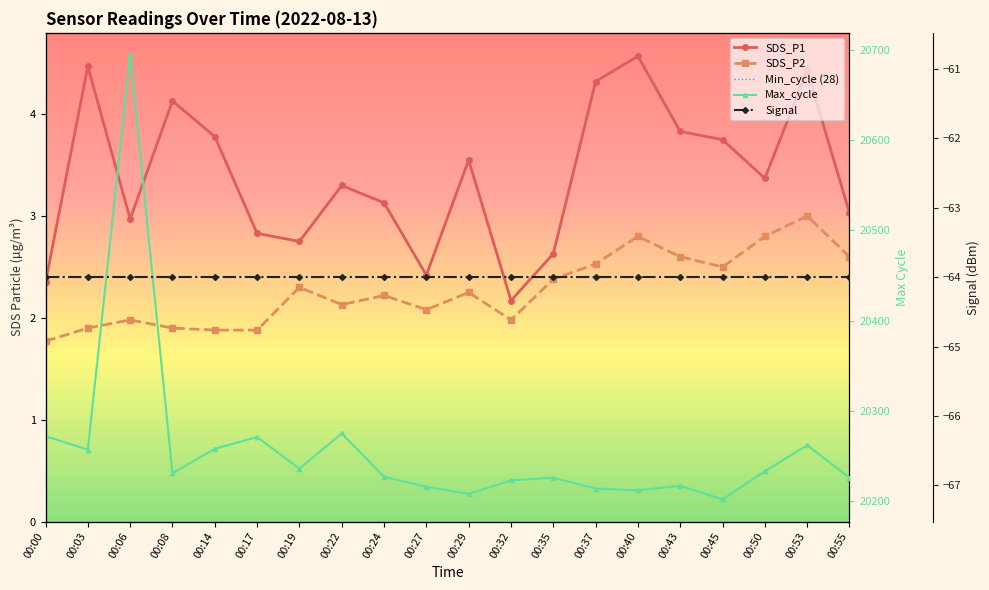

The SDS_P1 series shows 4.4 at 00:53. True or false?

True